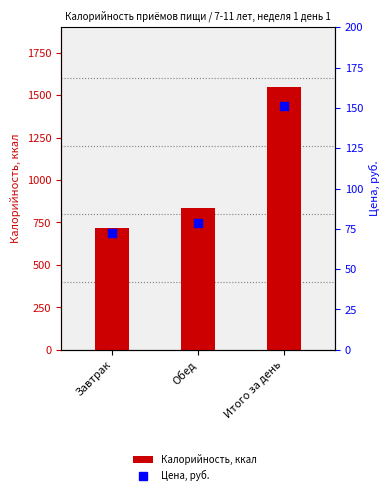

Which series reaches the maximum Y coordinate?

Калорийность, ккал